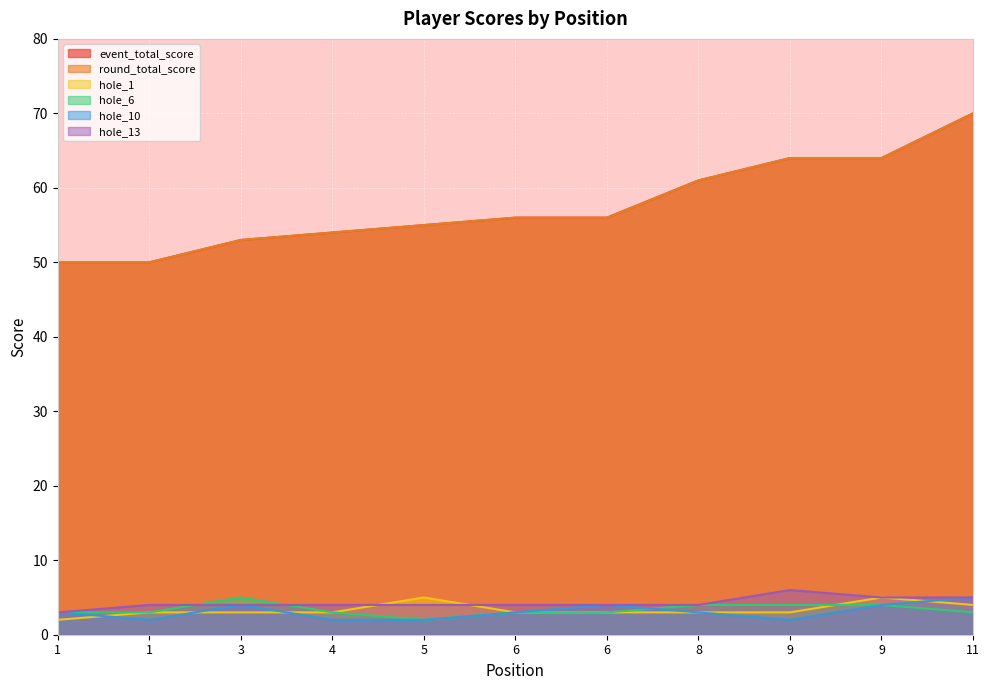

Between 1 and 5, which series saw the biggest shift?

event_total_score